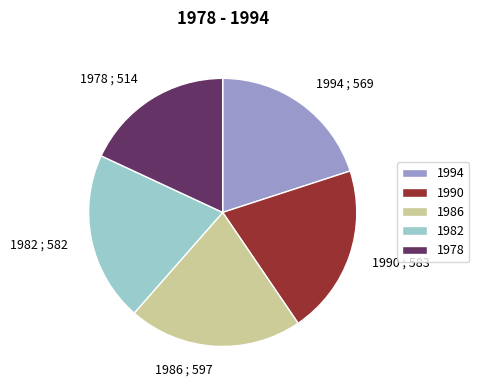

Approximately how many times larger is the value at 1986 ; 597 compared to 1978 ; 514?

1.2